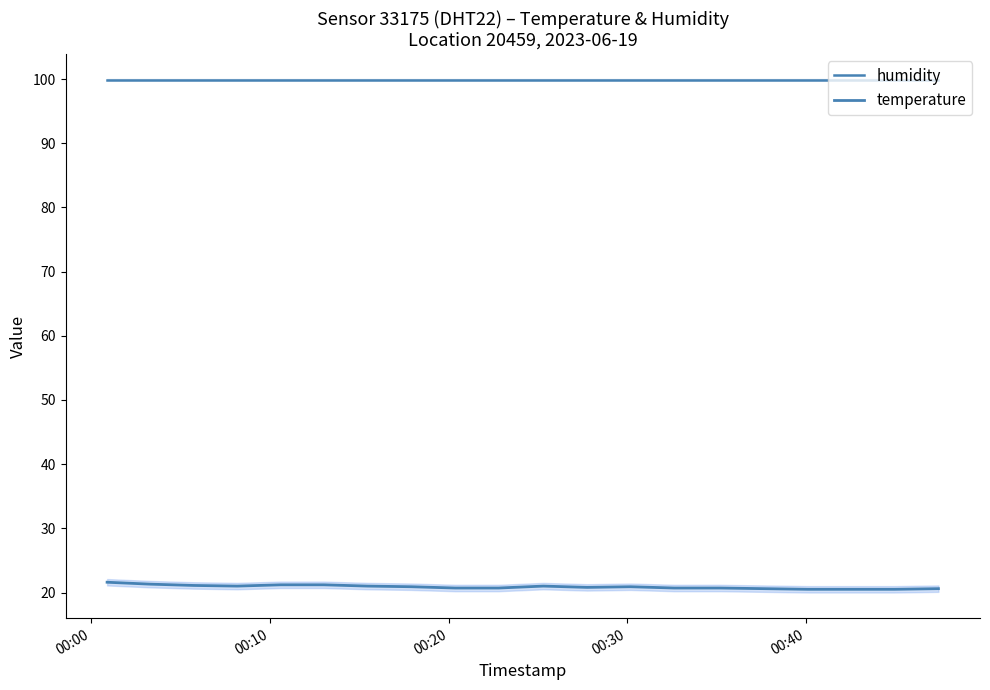

What is the lowest value of the humidity series?

99.9